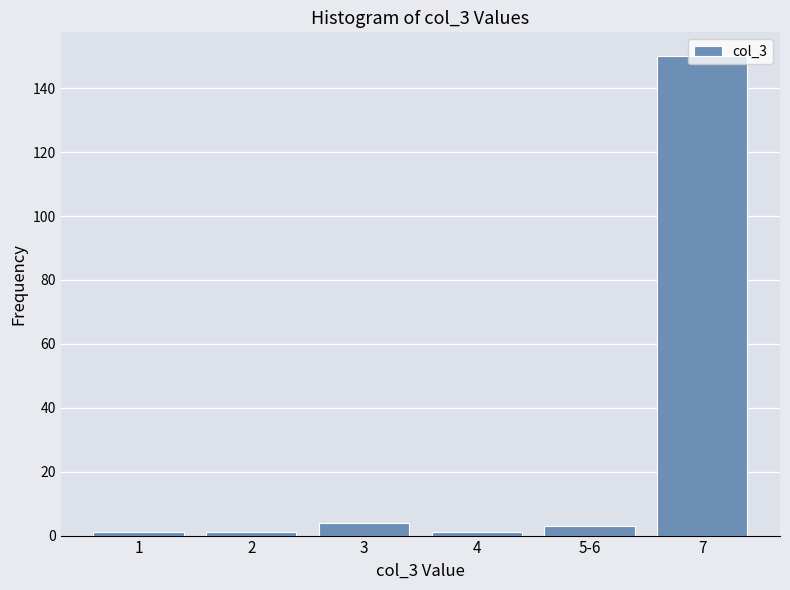

What is the value of the 6th bar from the left?

150